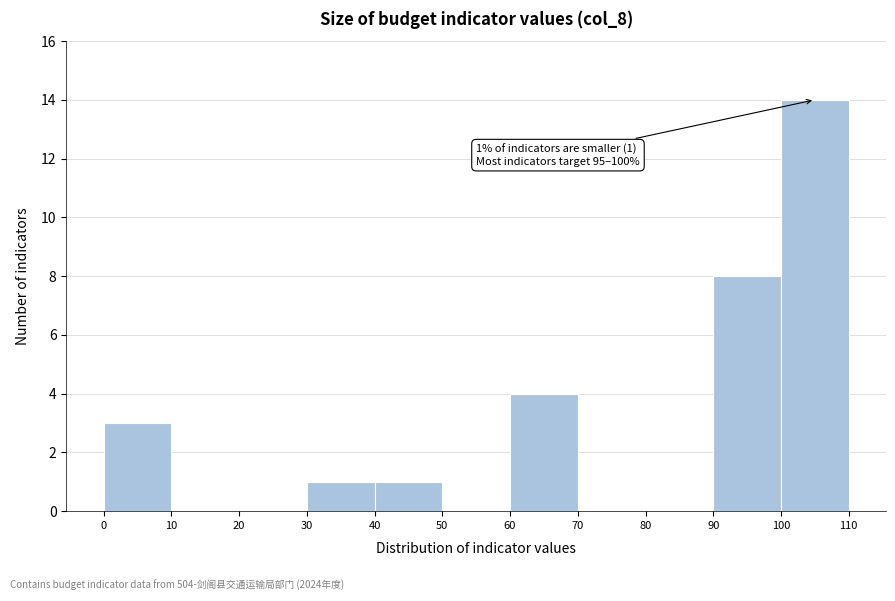

Over which range of the x-axis is the bar tallest?

100 to 110